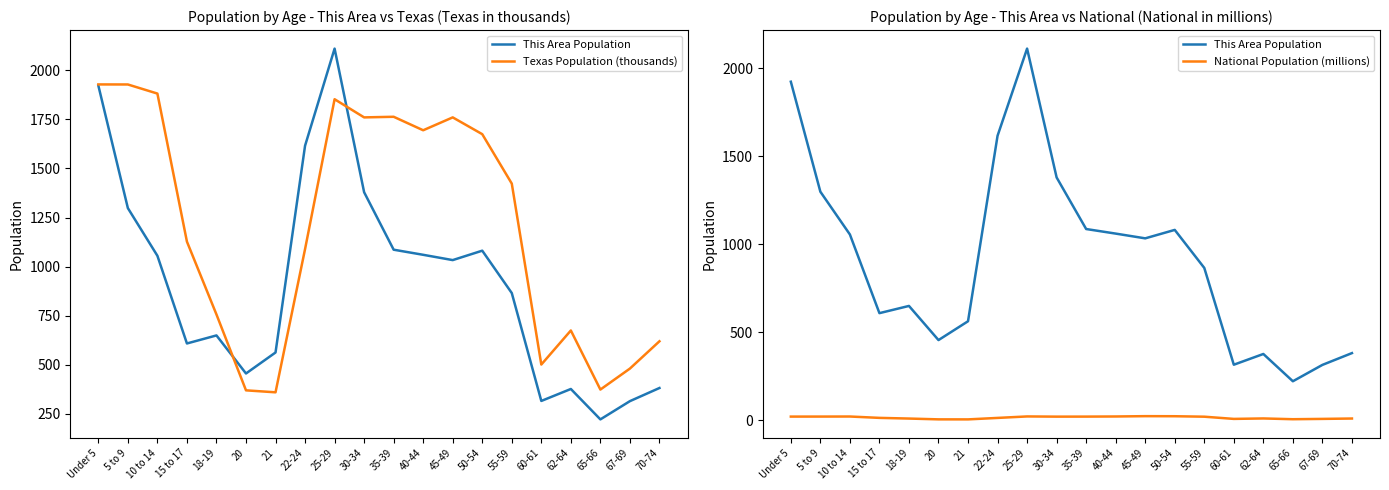

Which series has the widest spread of values?

This Area Population